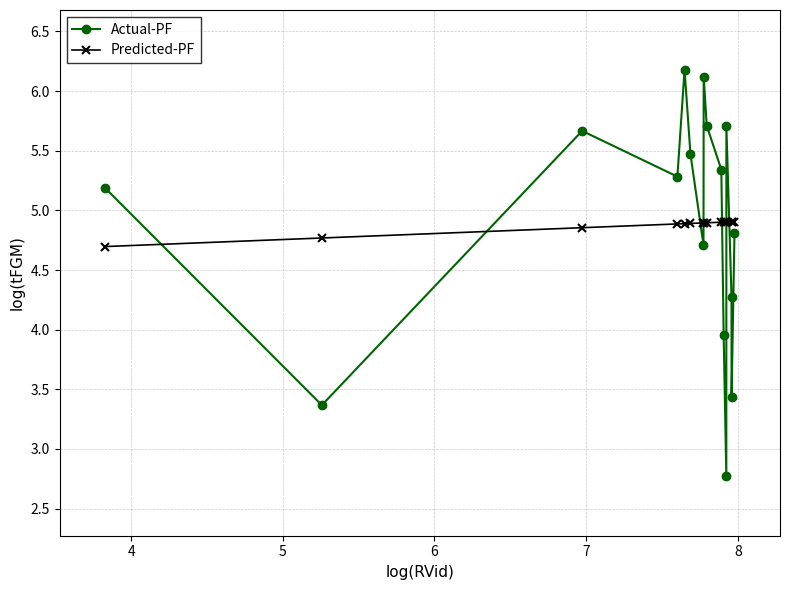

What are all the series names shown in the legend?

Actual-PF, Predicted-PF